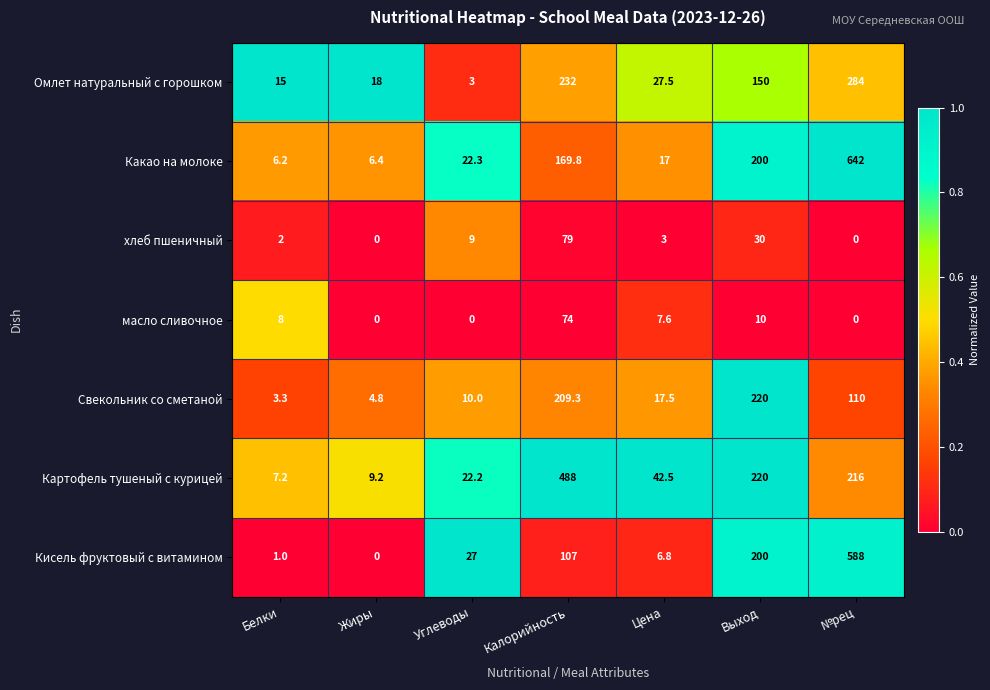

What is the difference between the highest and lowest values at Цена?

39.5